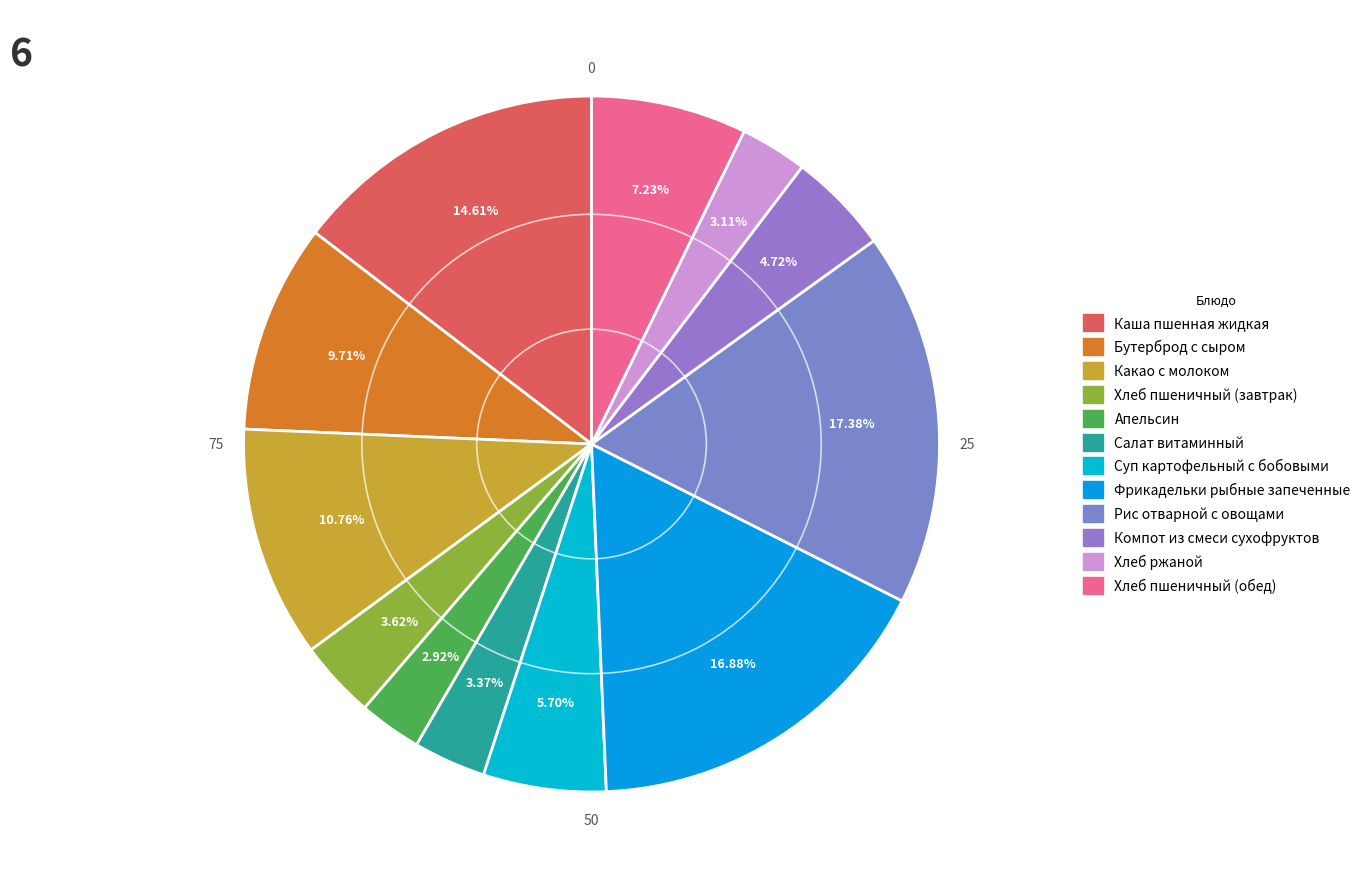

To the nearest percent, what portion does Какао с молоком represent?

11%